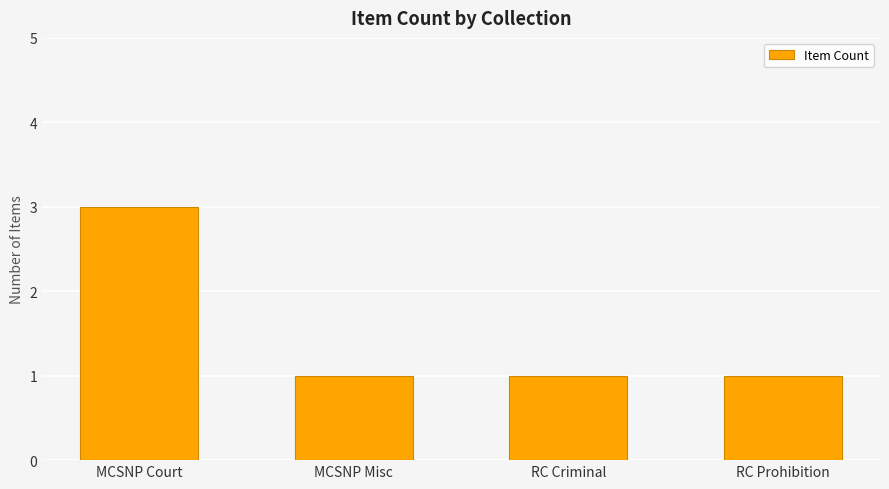

Reading right to left, what are all the values shown in this chart?

1	1	1	3